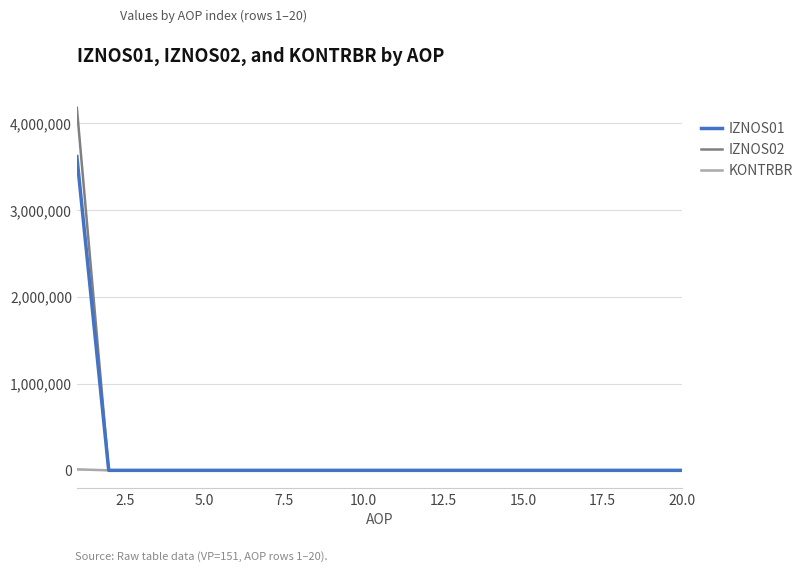

What is the average value of the IZNOS02 series?

208989.1